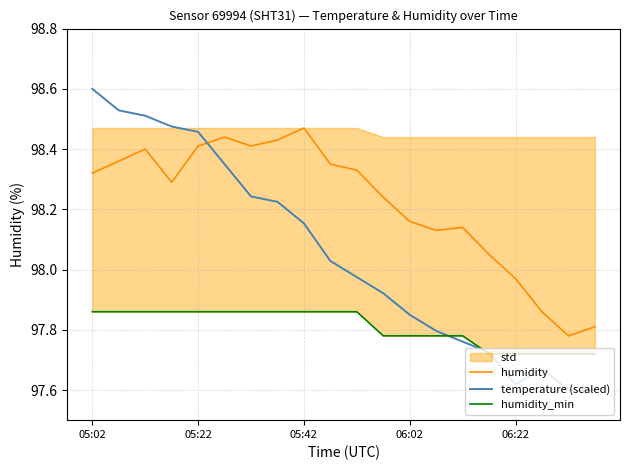

How many interior local valleys does the humidity series have?

4